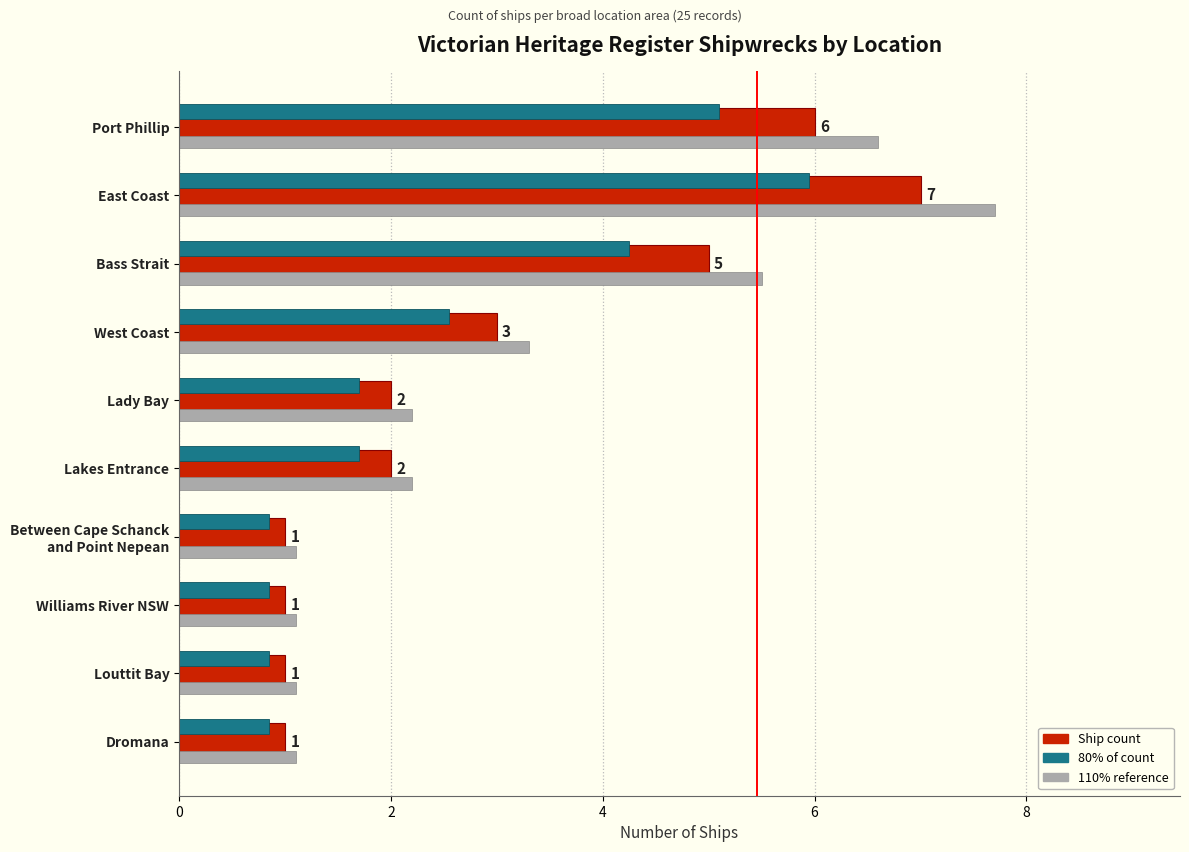

At which category is the sum across all series the highest?

East Coast